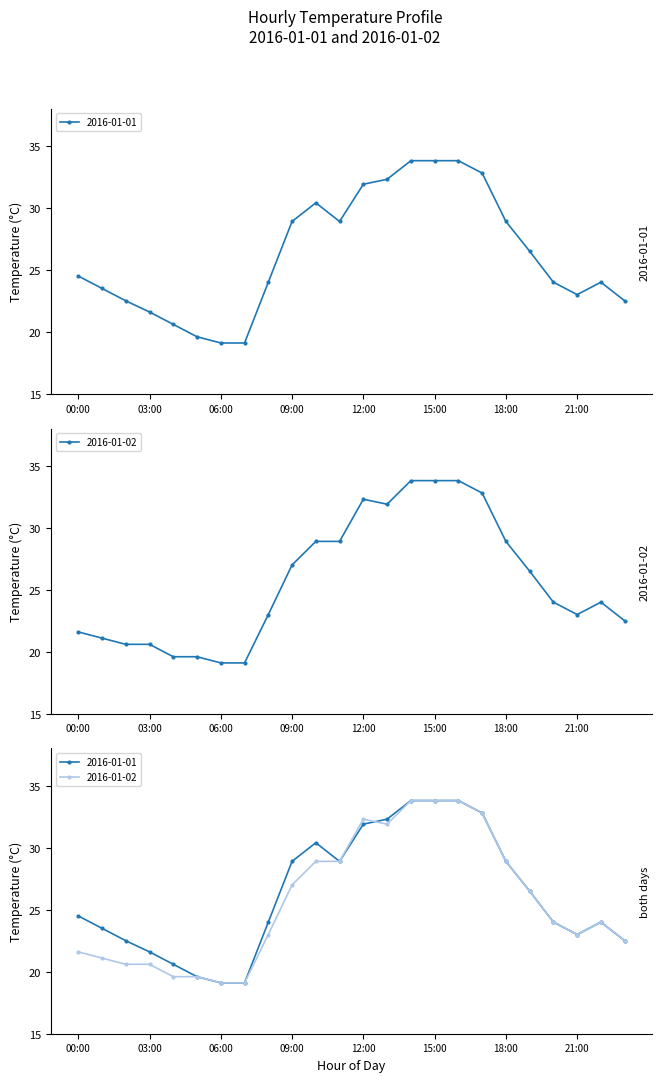

What are all the series names shown in the legend?

2016-01-01, 2016-01-02